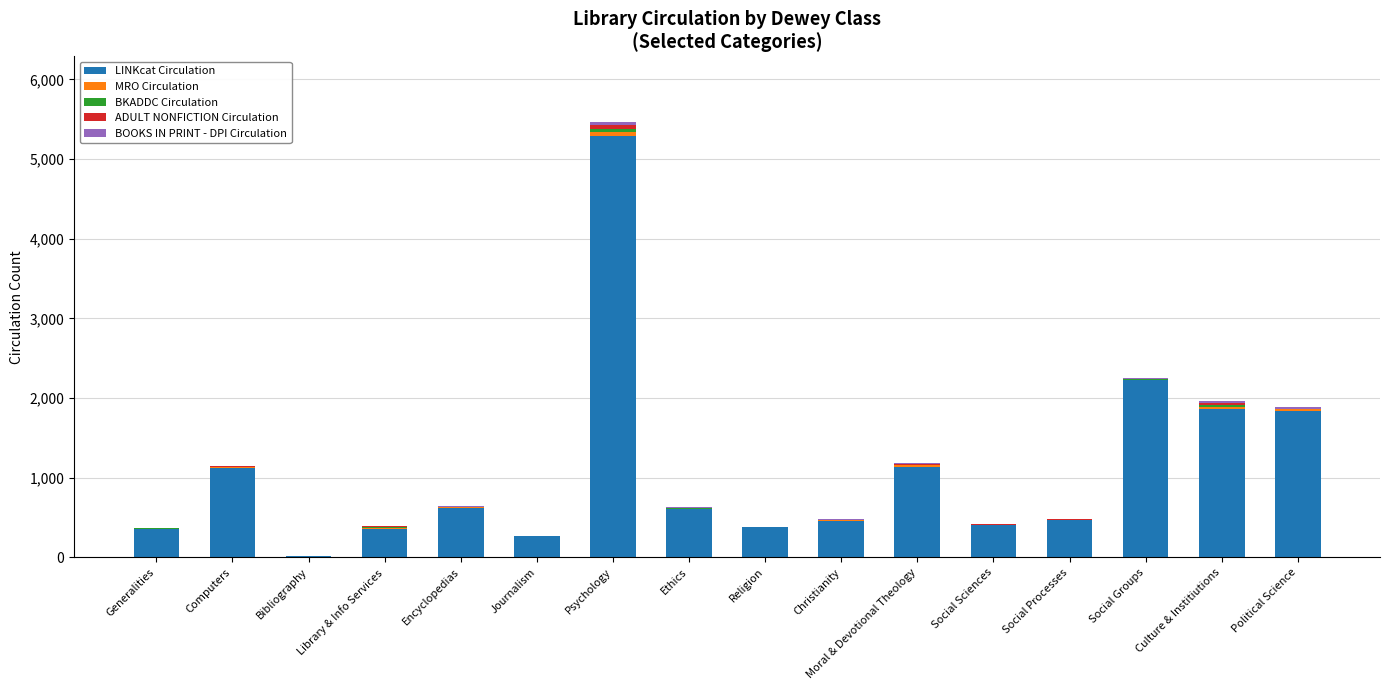

At which category is the sum across all series the highest?

Psychology